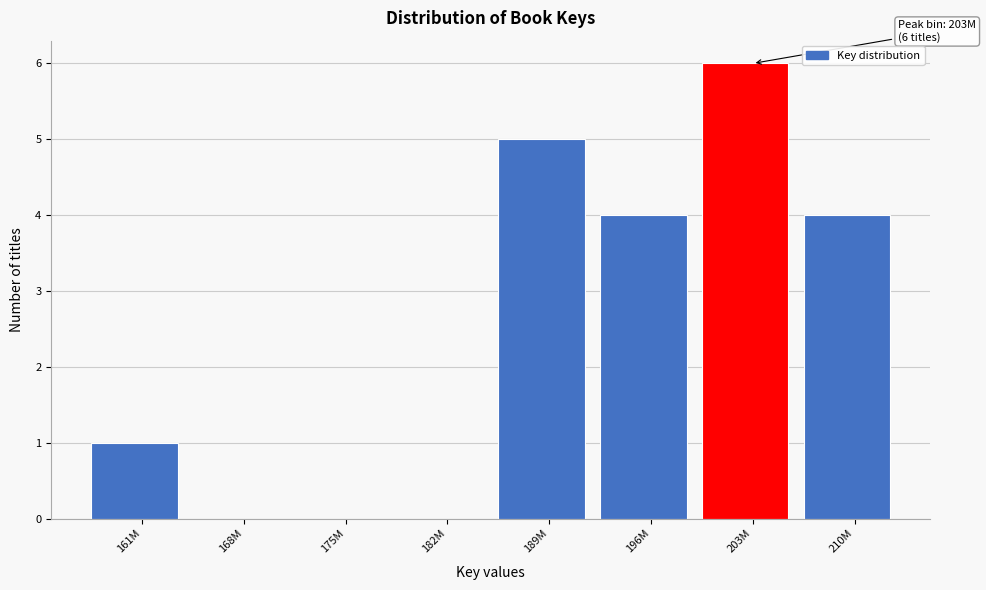

Reading right to left, what are all the values shown in this chart?

210M=4	203M=6	196M=4	189M=5	182M=0	175M=0	168M=0	161M=1